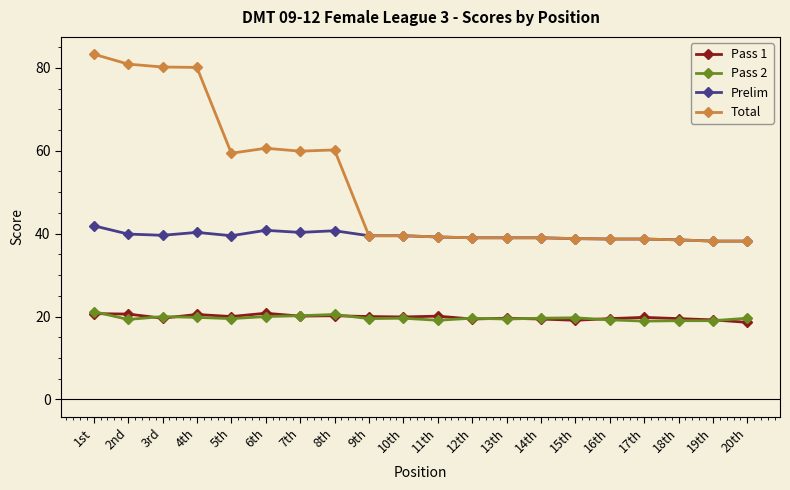

What is the total value across all series at 4th?

160.7